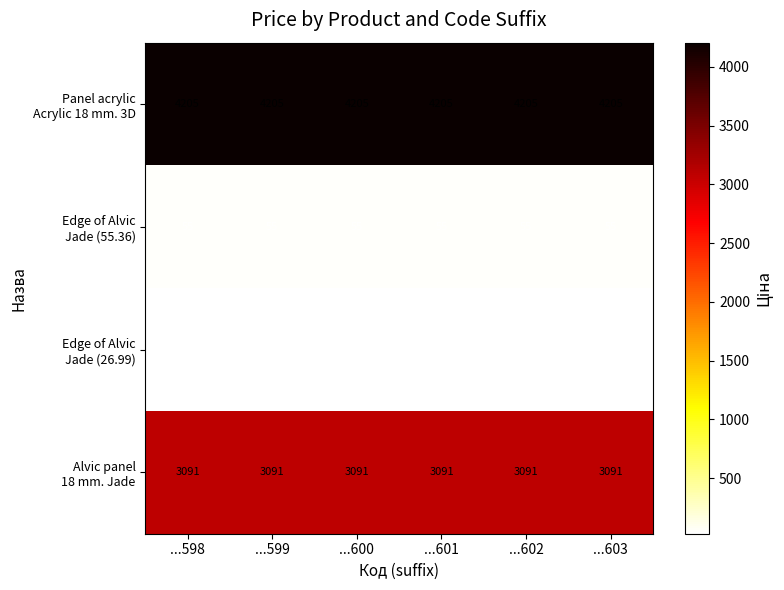

What is the total value across all series at ...602?

7378